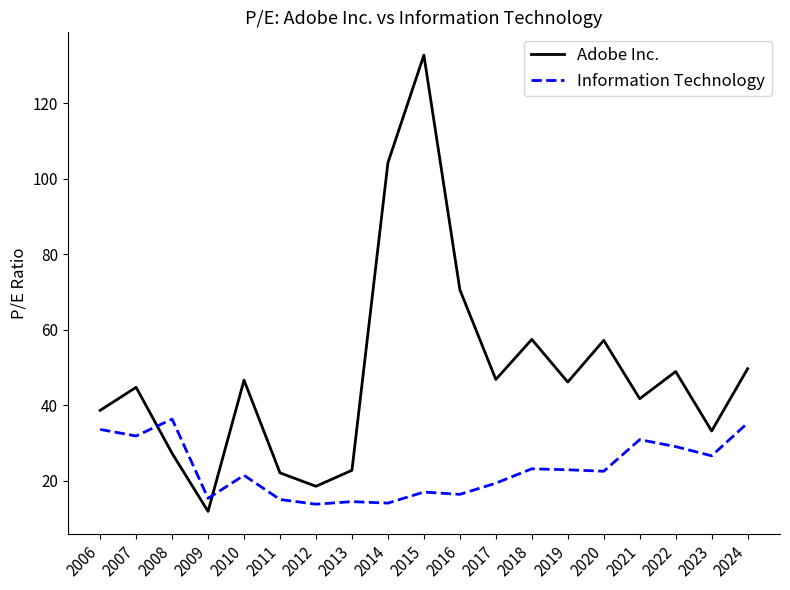

Where do Adobe Inc. and Information Technology first cross each other?

2007 and 2008